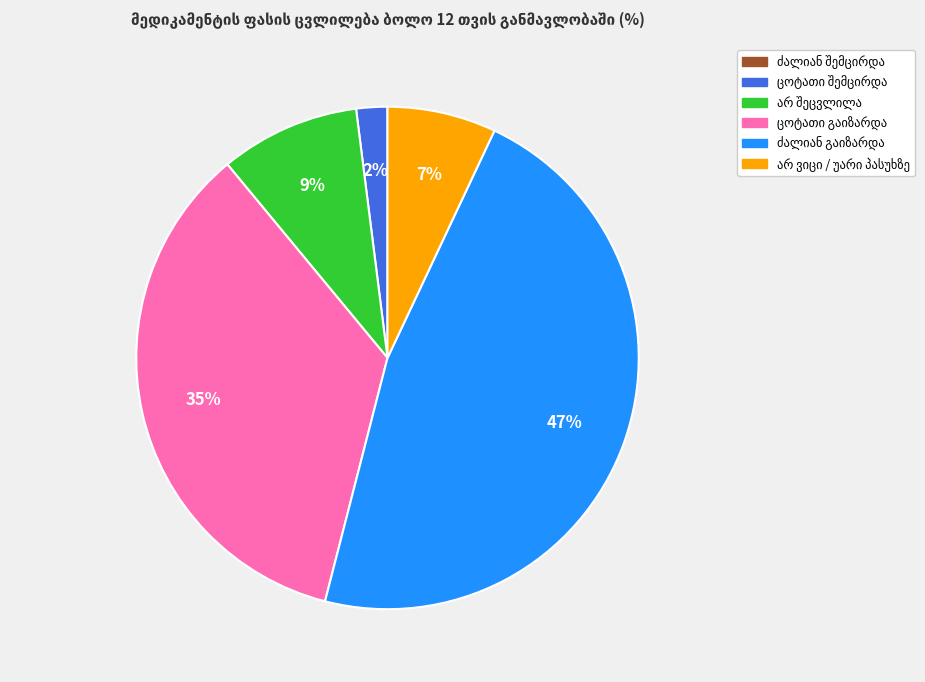

To the nearest percent, what is the average slice percentage?

17%